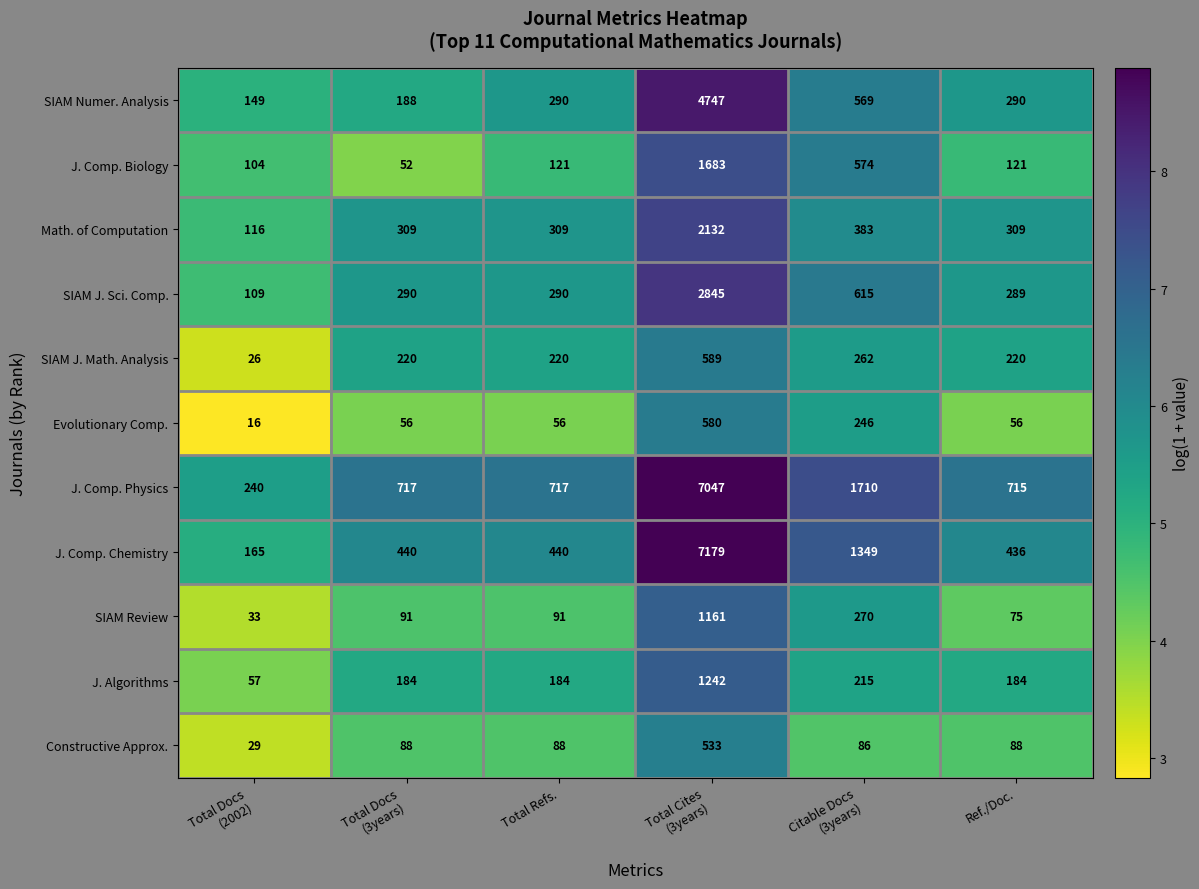

Rank the series at Total Docs
(2002) from highest to lowest value.

J. Comp. Physics, J. Comp. Chemistry, SIAM Numer. Analysis, Math. of Computation, SIAM J. Sci. Comp., J. Comp. Biology, J. Algorithms, SIAM Review, Constructive Approx., SIAM J. Math. Analysis, Evolutionary Comp.